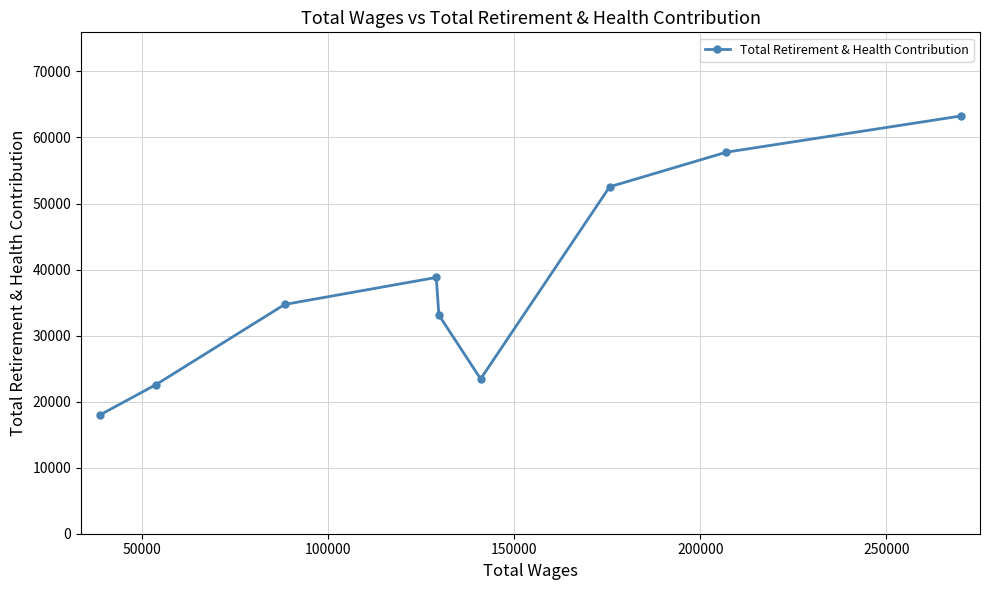

What is the average value?

38243